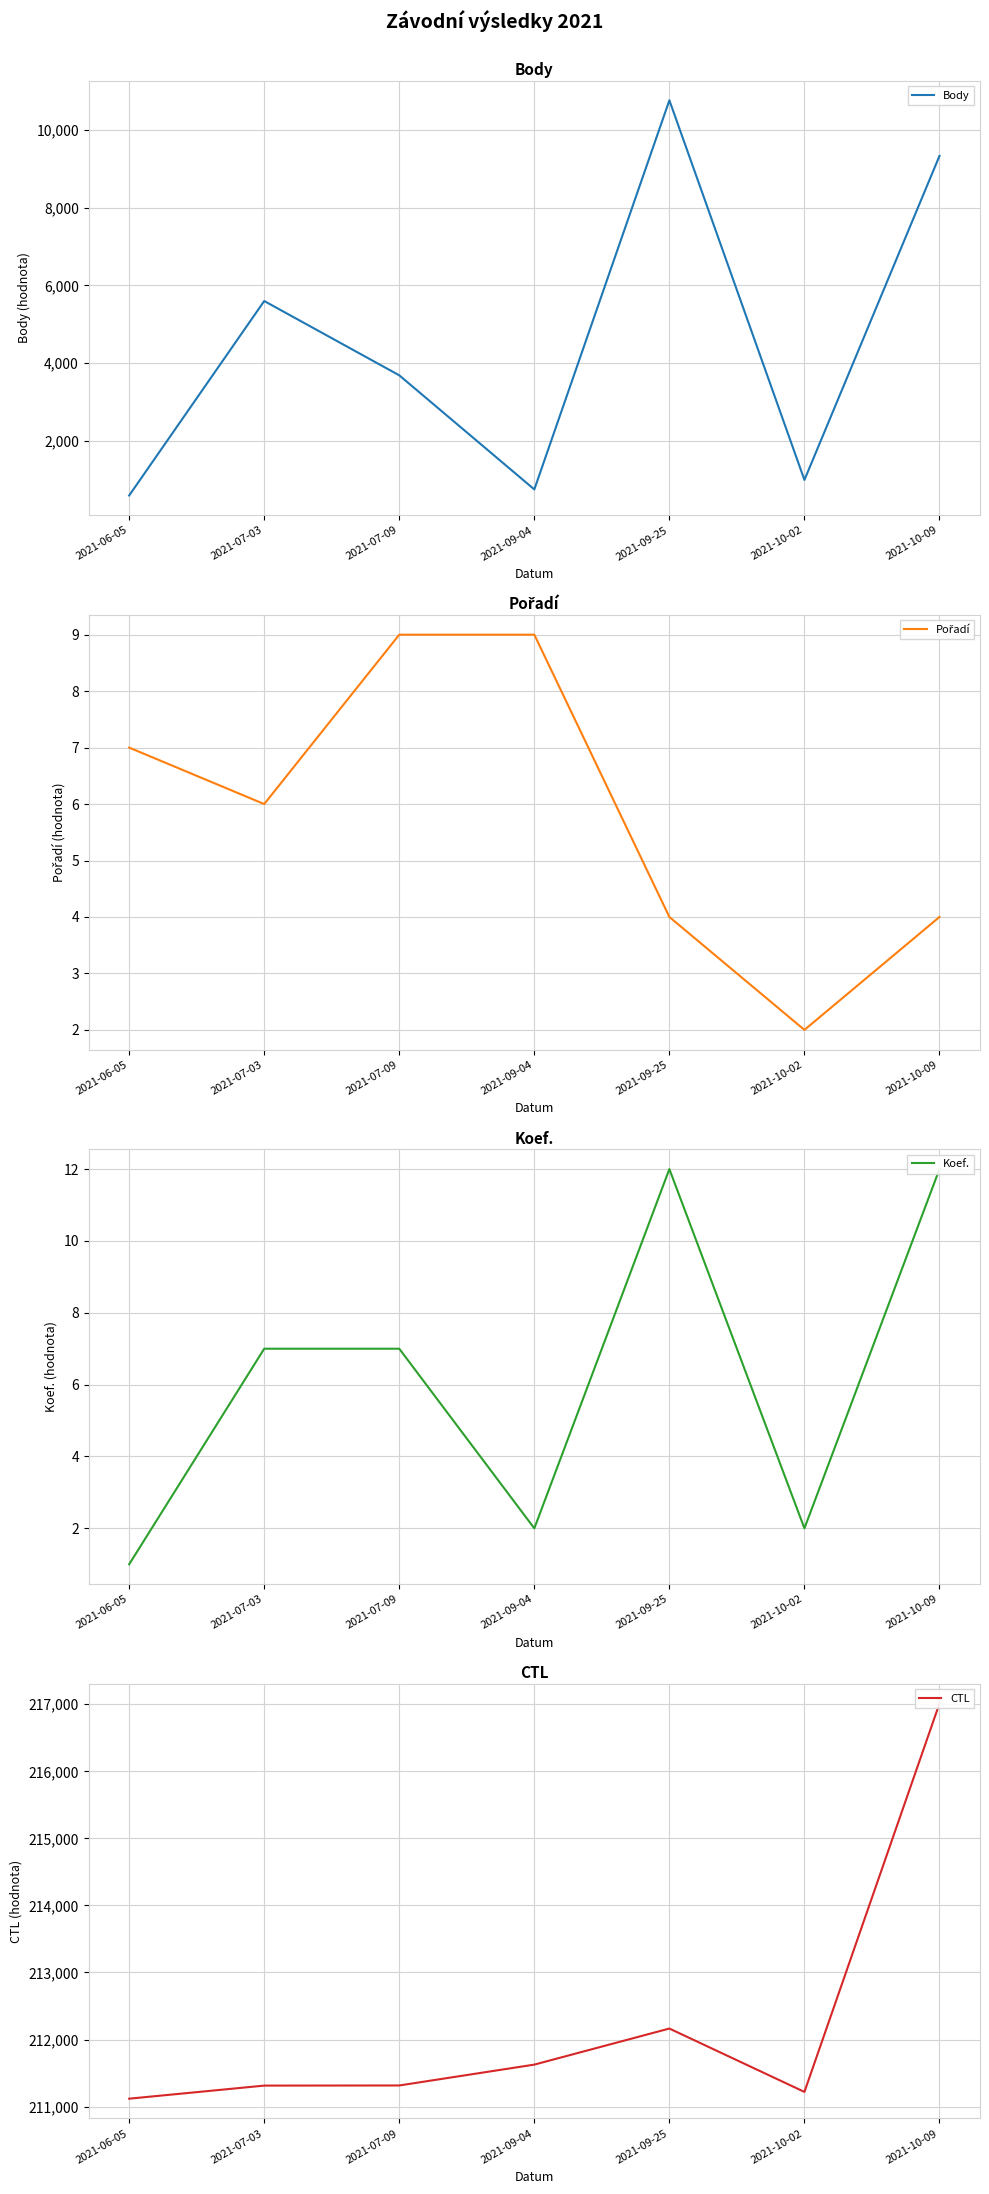

Reading right to left, what are all the values shown in this chart?

Body: 9332	998	10763	754	3689	5600	598
Pořadí: 4	2	4	9	9	6	7
Koef.: 12	2	12	2	7	7	1
CTL: 217012	211219	212164	211626	211315	211313	211118